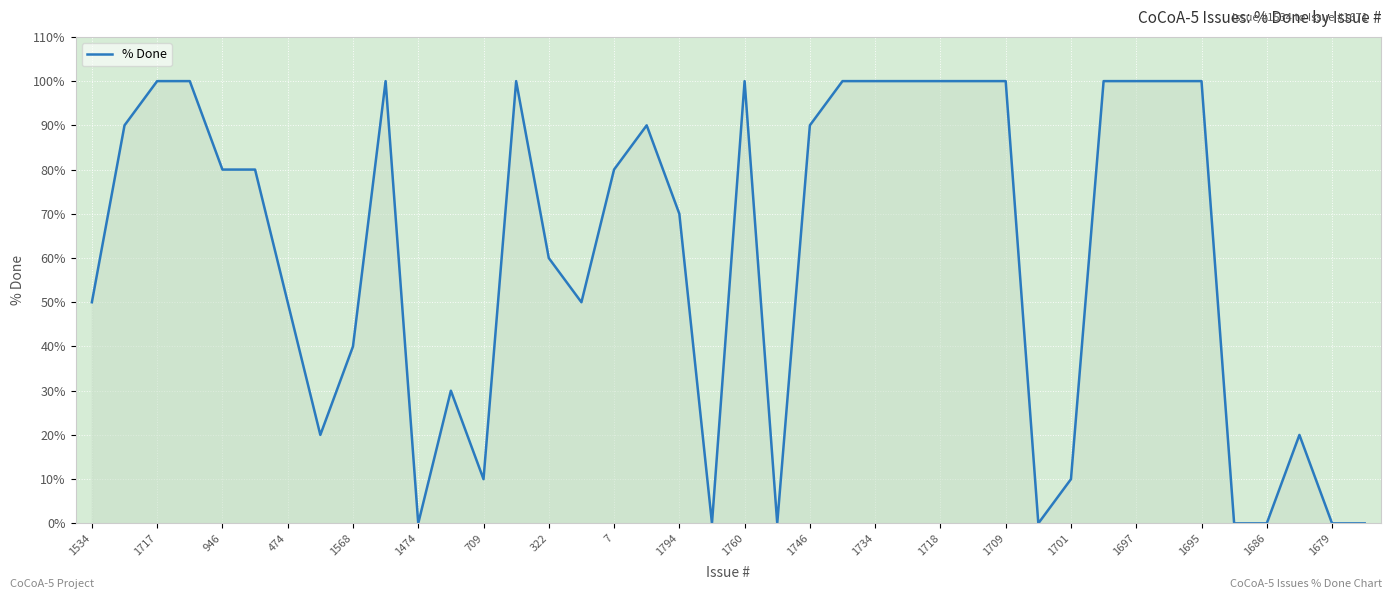

What is the difference between the maximum and minimum values?

100